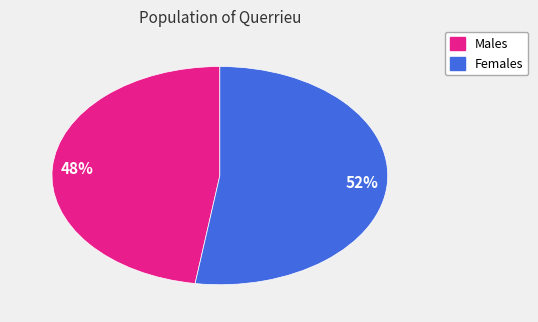

Does any single category account for the majority?

Yes